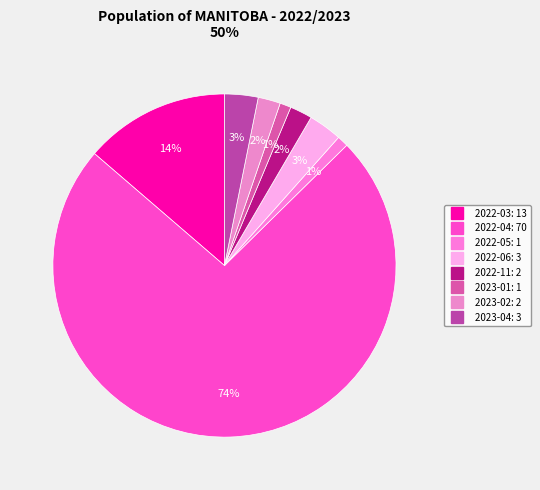

How many segments does this pie chart have?

8